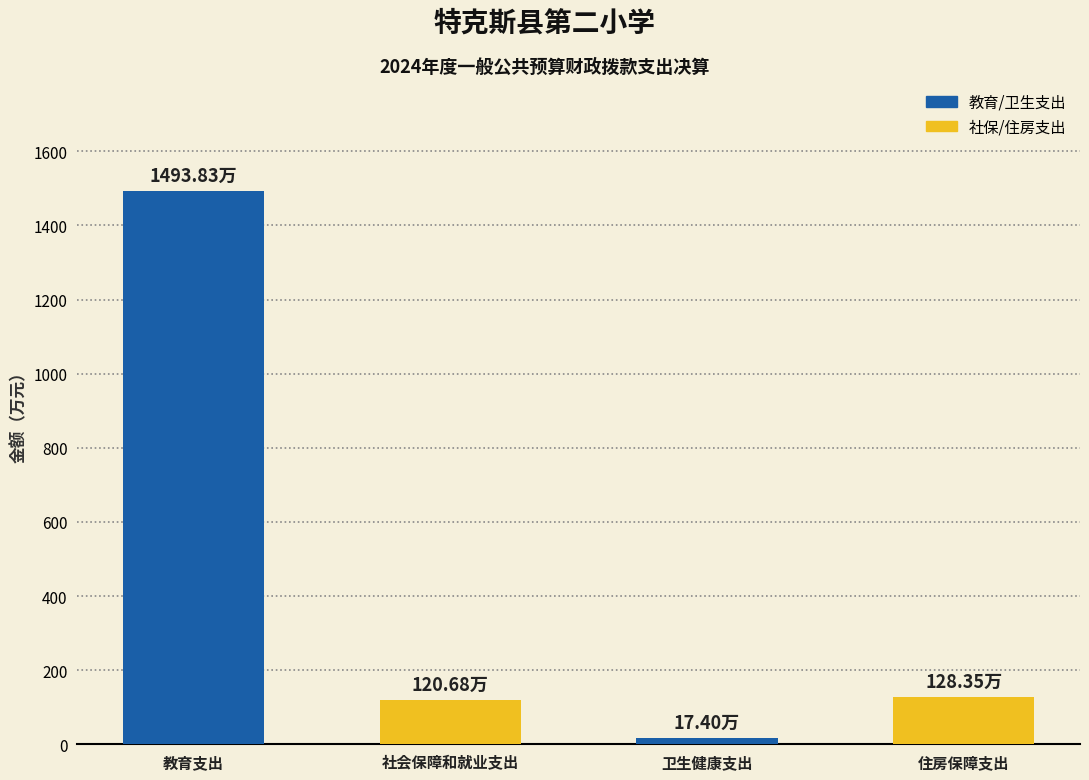

What is the label of the 4th bar from the left?

住房保障支出